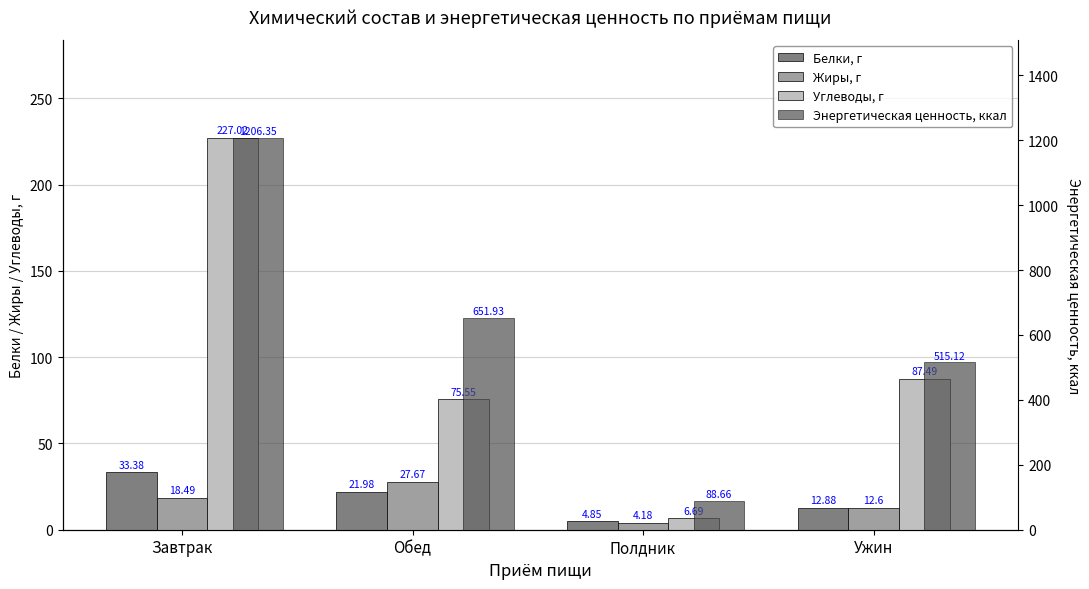

What is the maximum value for Жиры, г?

27.7